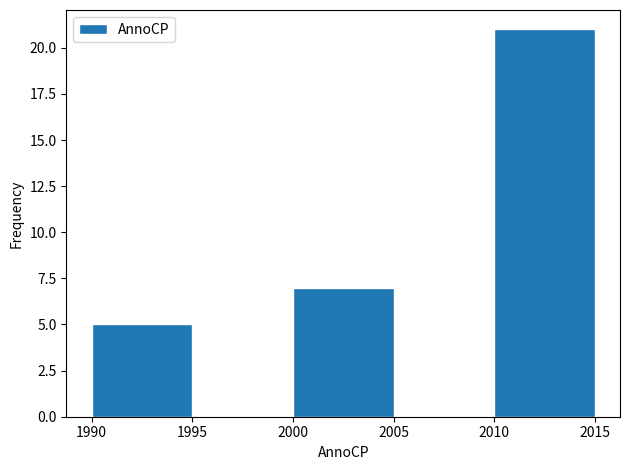

Reading left to right, list every bar in this chart as the range it spans on the x-axis followed by its height. The values are not printed on the chart, so give them approximately, as read against the axis.

1990 to 1995: 5
1995 to 2000: 0
2000 to 2005: 7
2005 to 2010: 0
2010 to 2015: 21